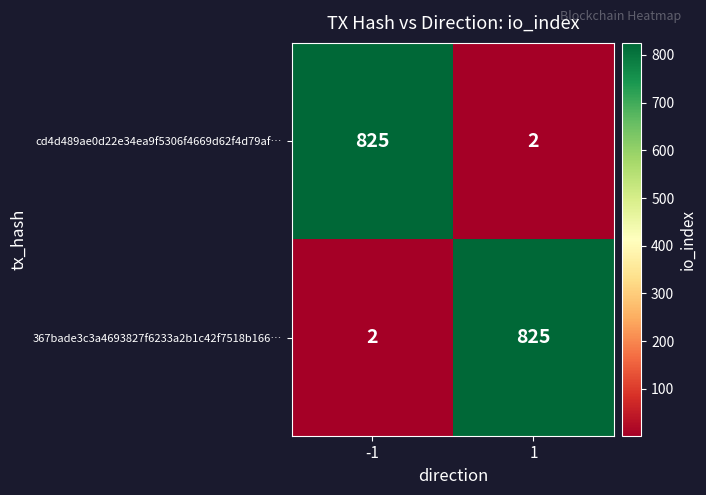

What is the sum of the cd4d489ae0d22e34ea9f5306f4669d62f4d79af… values at -1 and 1?

827